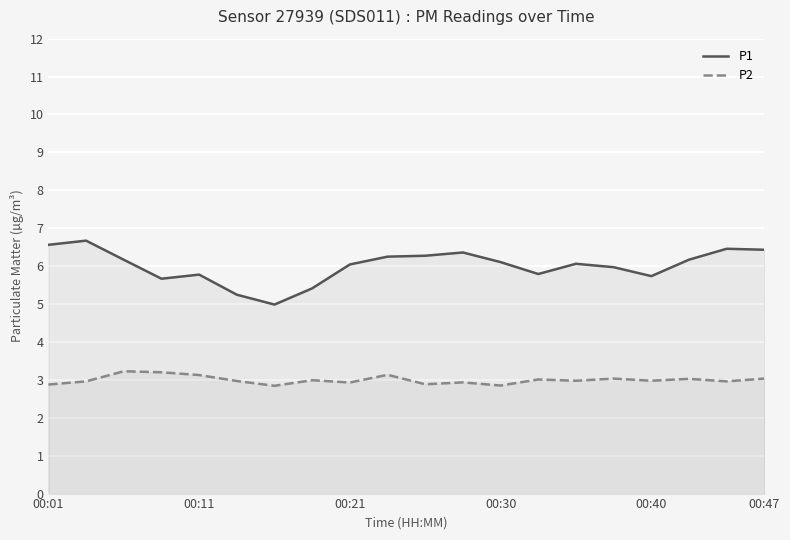

What is the spread (max minus min) of values at 18?

3.5